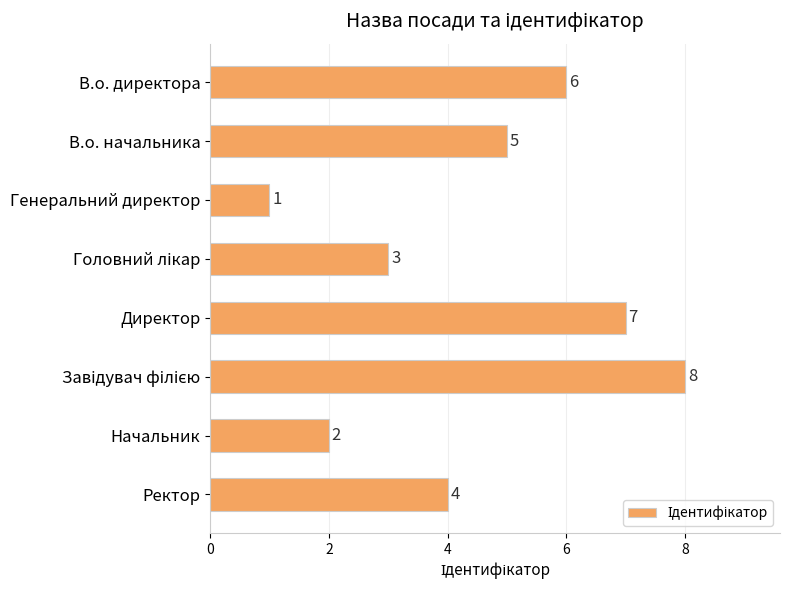

Reading bottom to top, list all the values displayed in this chart.

4	2	8	7	3	1	5	6